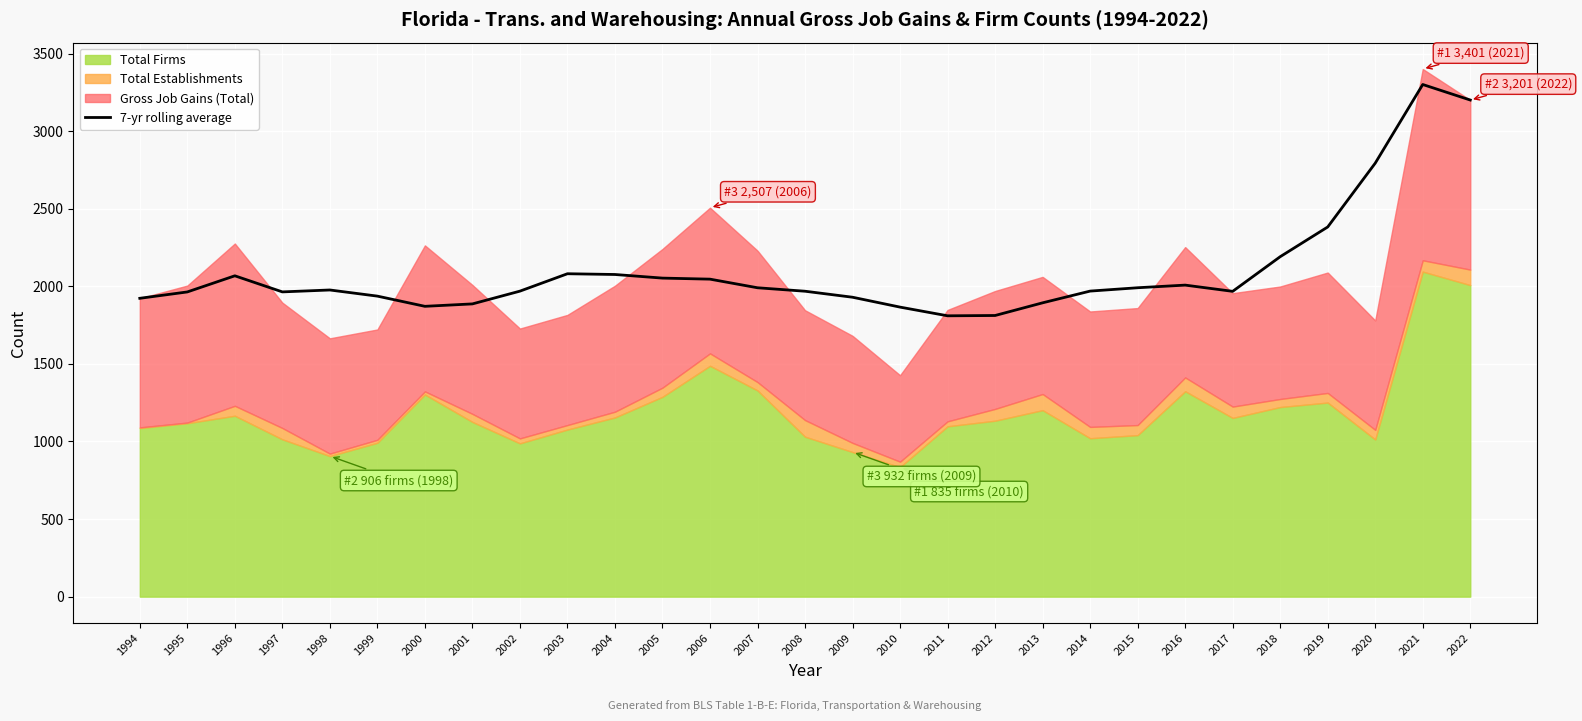

What is the change in value from 2006 to 2021?

+1254.6